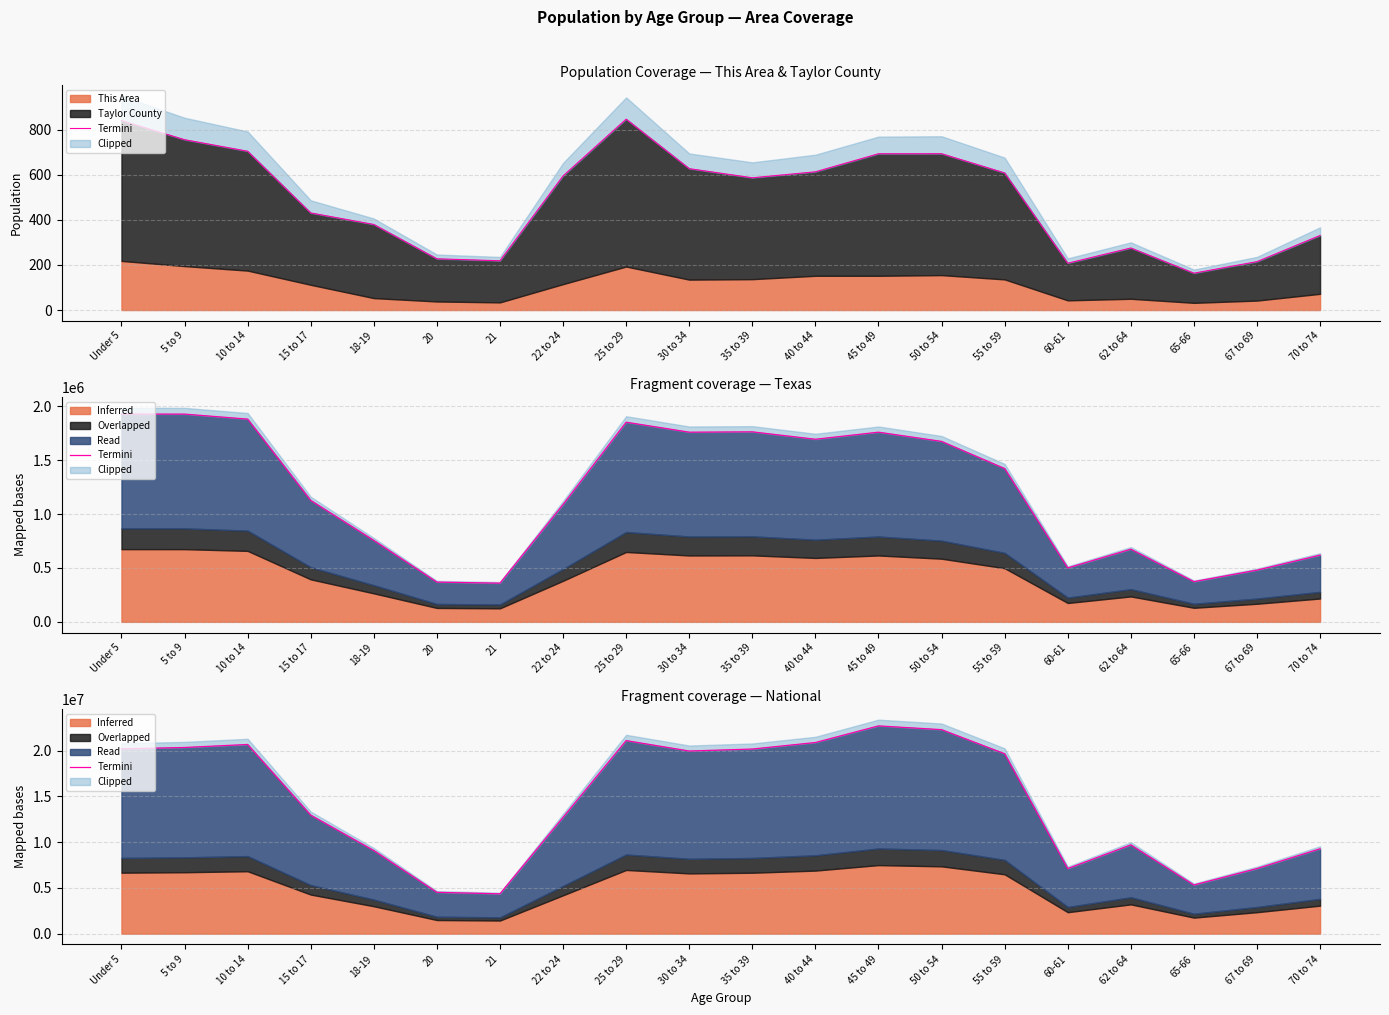

What is the difference between the maximum and minimum values?

18354297